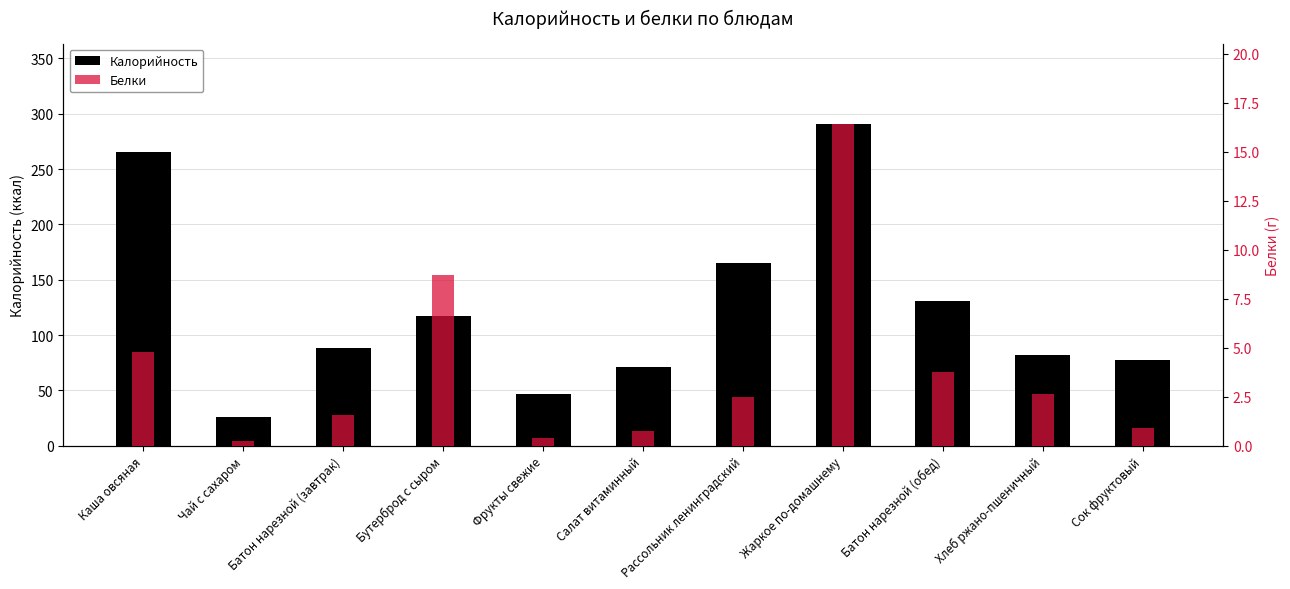

Reading right to left, what are all the values shown in this chart?

Калорийность: Сок фруктовый=77.4	Хлеб ржано-пшеничный=81.6	Батон нарезной (обед)=131.0	Жаркое по-домашнему=290.6	Рассольник ленинградский=165.0	Салат витаминный=71.3	Фрукты свежие=47.0	Бутерброд с сыром=117.0	Батон нарезной (завтрак)=87.9	Чай с сахаром=26.1	Каша овсяная=265.0
Белки: Сок фруктовый=0.9	Хлеб ржано-пшеничный=2.6	Батон нарезной (обед)=3.8	Жаркое по-домашнему=16.4	Рассольник ленинградский=2.5	Салат витаминный=0.7	Фрукты свежие=0.4	Бутерброд с сыром=8.7	Батон нарезной (завтрак)=1.6	Чай с сахаром=0.2	Каша овсяная=4.8